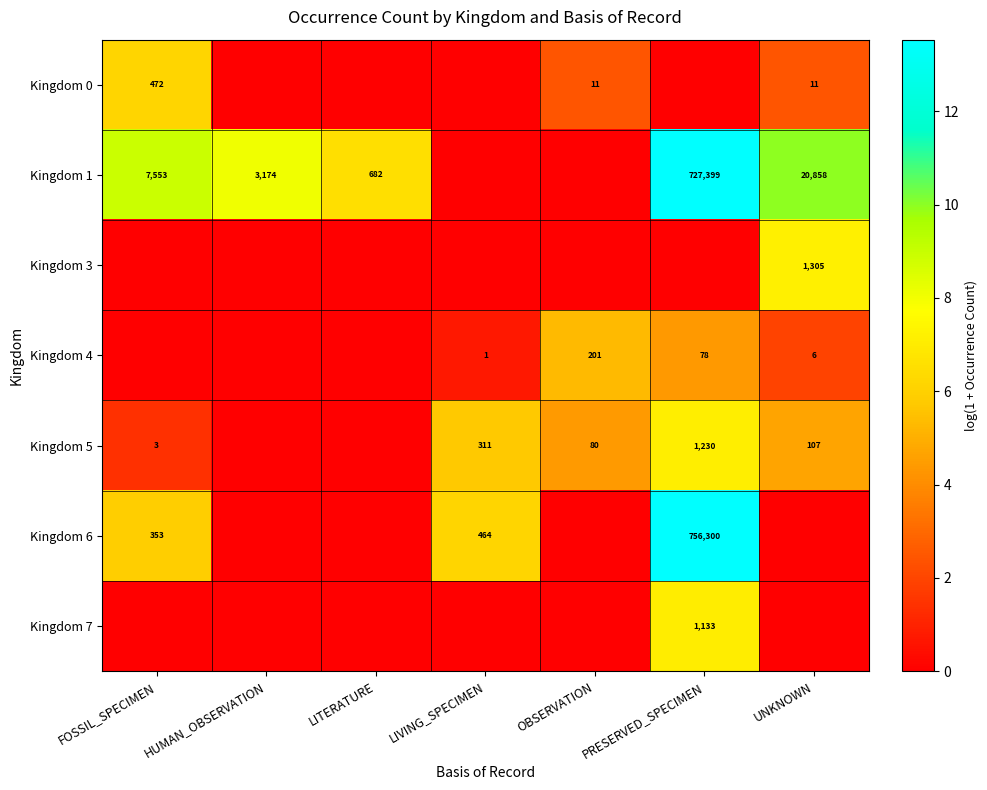

What is the sum of the Kingdom 1 values at PRESERVED_SPECIMEN and HUMAN_OBSERVATION?

730573